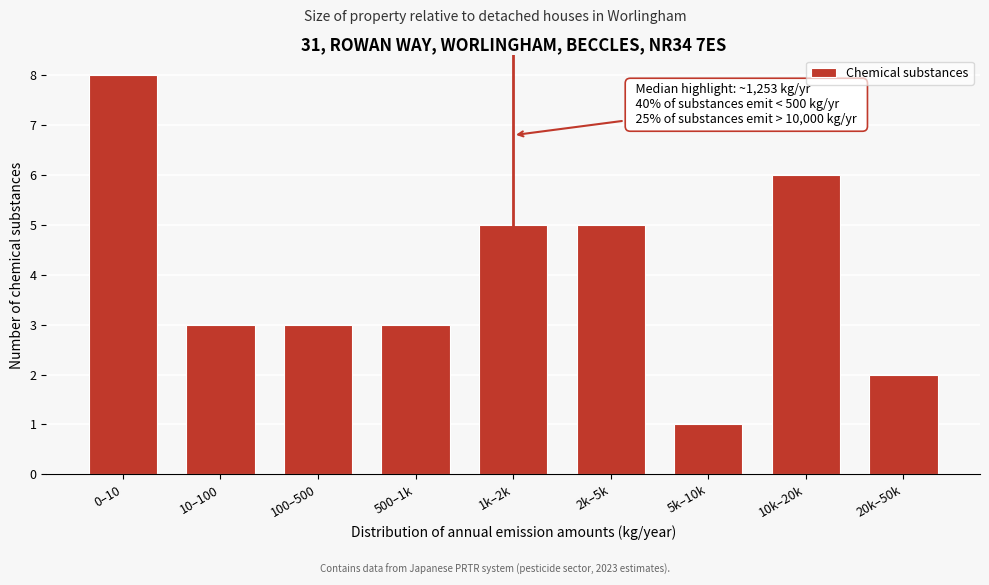

Reading right to left, transcribe all the data shown in this chart.

20k–50k=2	10k–20k=6	5k–10k=1	2k–5k=5	1k–2k=5	500–1k=3	100–500=3	10–100=3	0–10=8